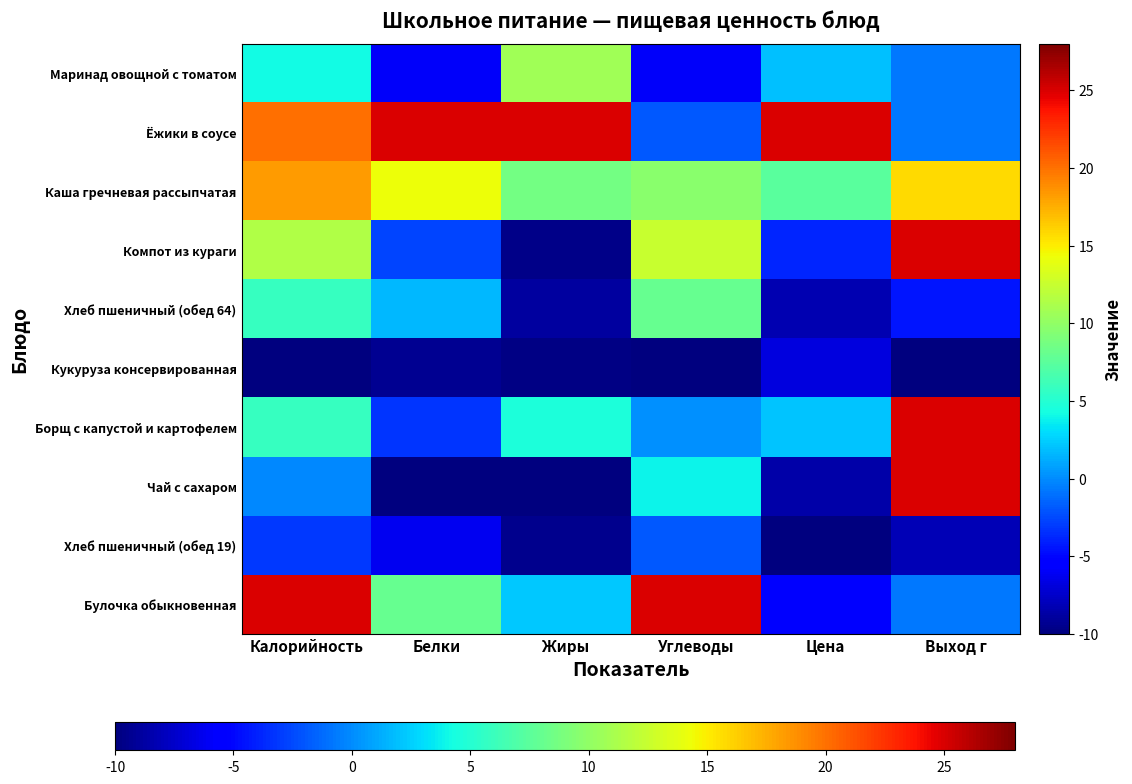

Reading right to left, transcribe all the data shown in this chart.

Маринад овощной с томатом: Выход г=-0.8	Цена=2.0	Углеводы=-5.9	Жиры=10.6	Белки=-5.9	Калорийность=4.2
Ёжики в соусе: Выход г=-0.8	Цена=25.0	Углеводы=-1.9	Жиры=25.0	Белки=25.0	Калорийность=20.0
Каша гречневая рассыпчатая: Выход г=15.8	Цена=7.4	Углеводы=9.7	Жиры=8.6	Белки=14.2	Калорийность=18.2
Компот из кураги: Выход г=25.0	Цена=-3.8	Углеводы=12.5	Жиры=-9.6	Белки=-2.7	Калорийность=11.5
Хлеб пшеничный (обед 64): Выход г=-4.5	Цена=-8.2	Углеводы=8.1	Жиры=-8.9	Белки=1.6	Калорийность=5.8
Кукуруза консервированная: Выход г=-10.0	Цена=-6.7	Углеводы=-10.0	Жиры=-9.8	Белки=-9.3	Калорийность=-10.0
Борщ с капустой и картофелем: Выход г=25.0	Цена=2.1	Углеводы=0.2	Жиры=4.6	Белки=-3.3	Калорийность=5.8
Чай с сахаром: Выход г=25.0	Цена=-8.6	Углеводы=3.9	Жиры=-10.0	Белки=-10.0	Калорийность=-0.1
Хлеб пшеничный (обед 19): Выход г=-8.2	Цена=-10.0	Углеводы=-2.0	Жиры=-9.5	Белки=-6.2	Калорийность=-3.1
Булочка обыкновенная: Выход г=-0.8	Цена=-5.6	Углеводы=25.0	Жиры=2.3	Белки=8.0	Калорийность=25.0